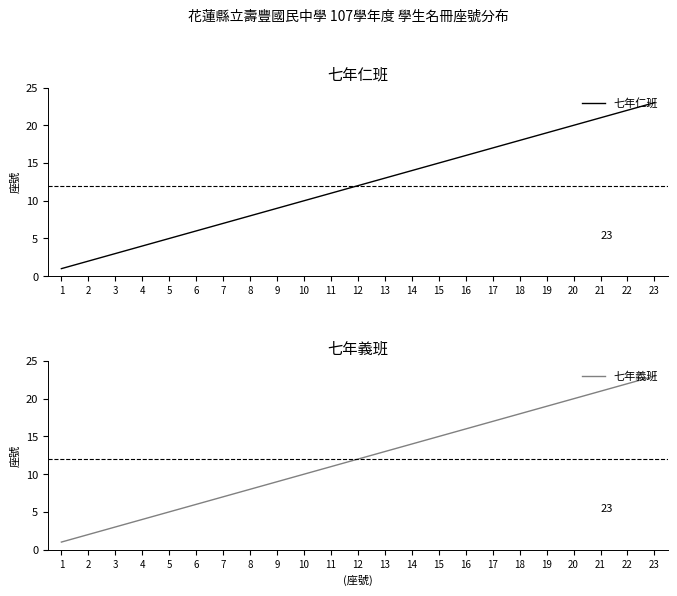

What is the sum of all 七年義班 values?

276